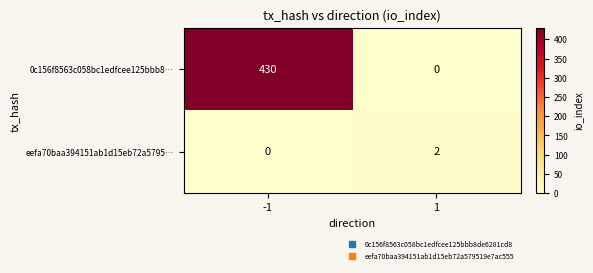

List the series in order of their overall mean, lowest first.

eefa70baa394151ab1d15eb72a5795…, 0c156f8563c058bc1edfcee125bbb8…